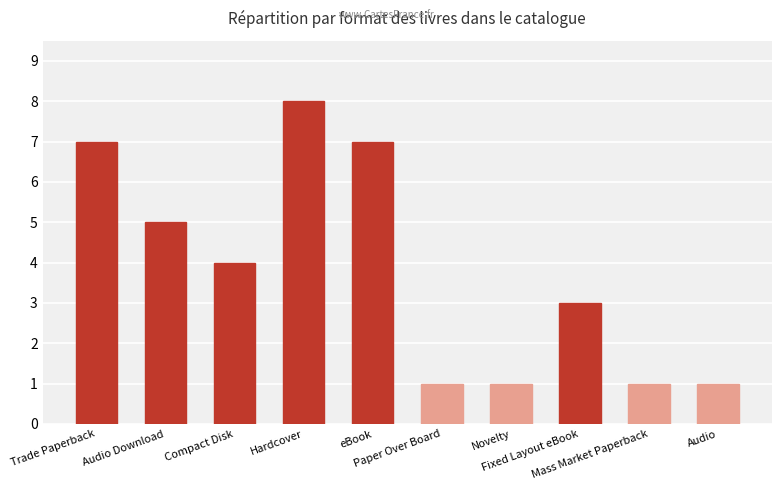

What is the ratio of the value at Trade Paperback to the value at Fixed Layout eBook?

2.3